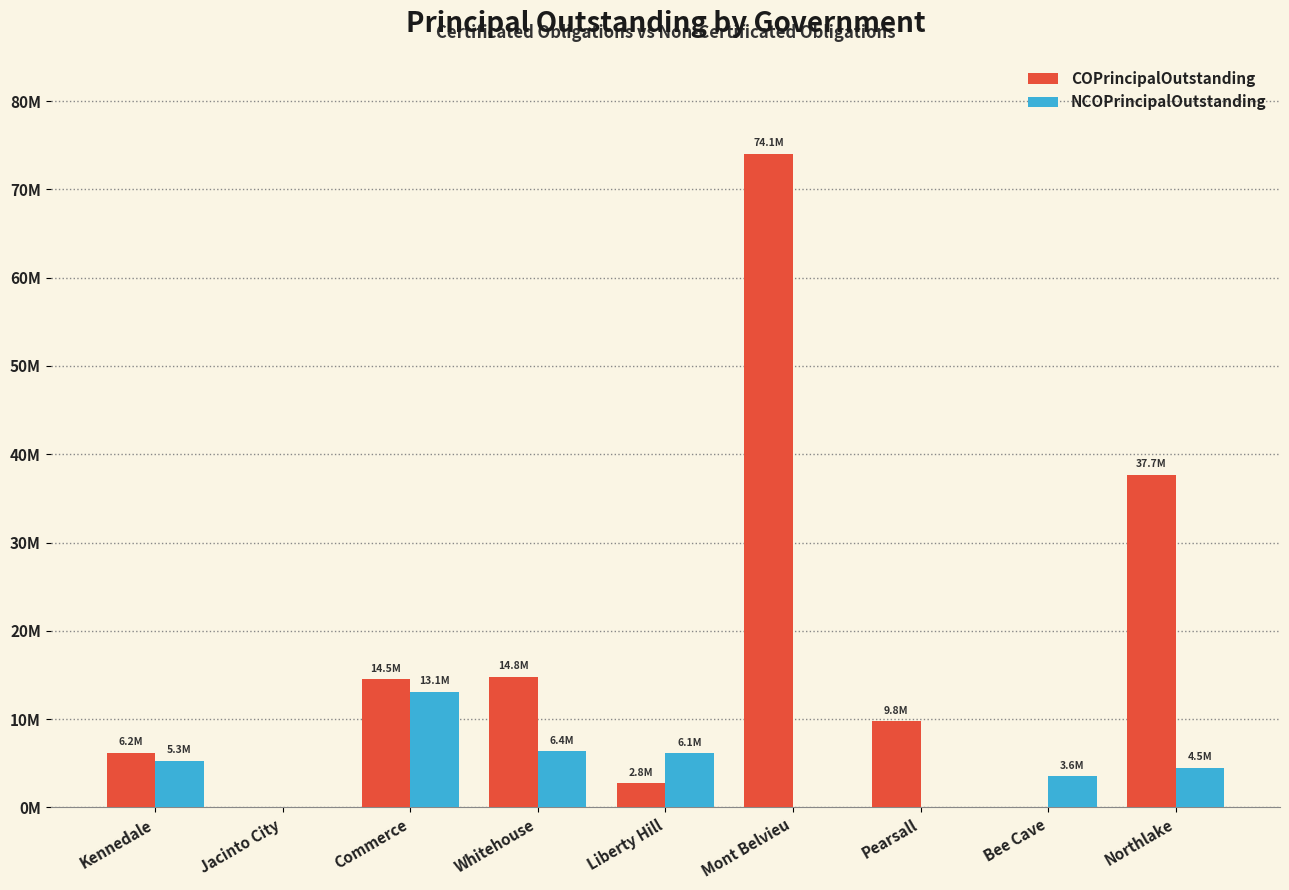

Which series has the largest range (max minus min)?

COPrincipalOutstanding